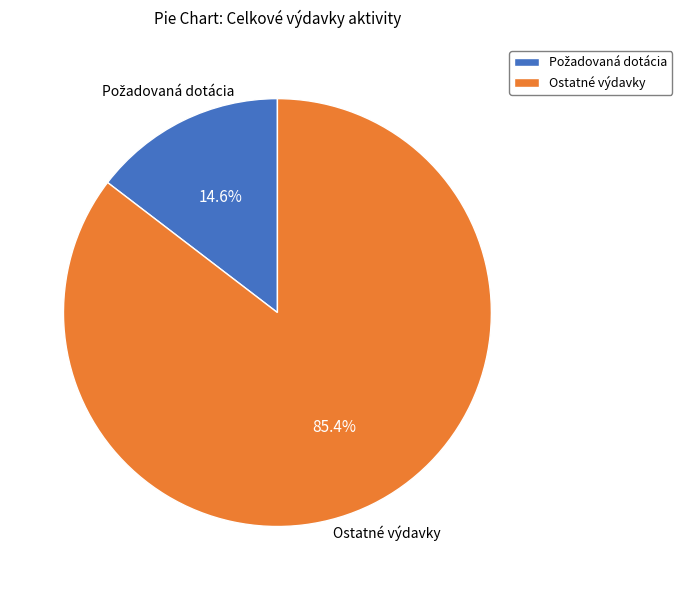

How many segments does this pie chart have?

2